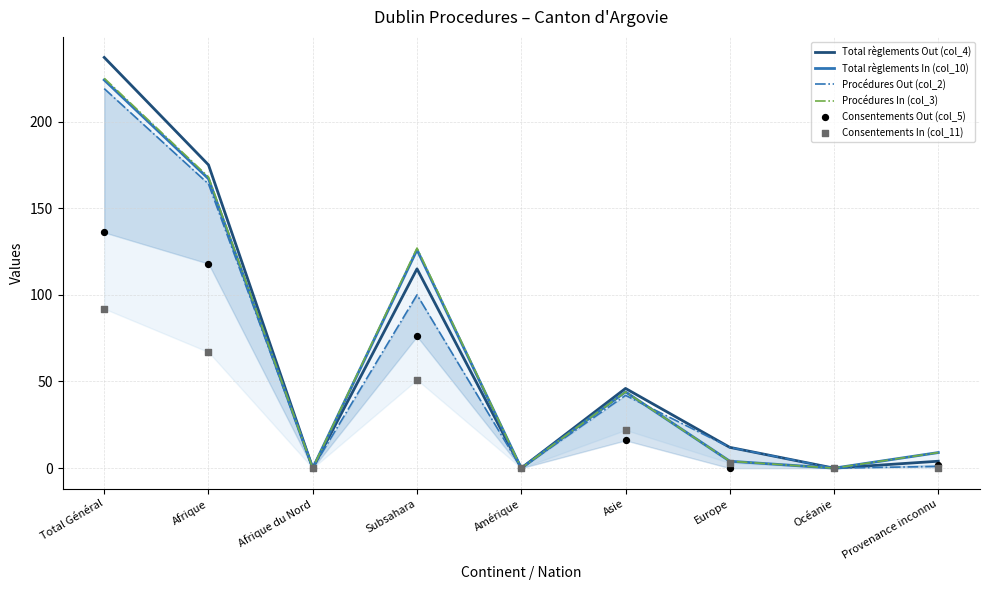

Is the value of Consentements In (col_11) at Provenance inconnu greater than the value of Procédures In (col_3) at Asie?

No